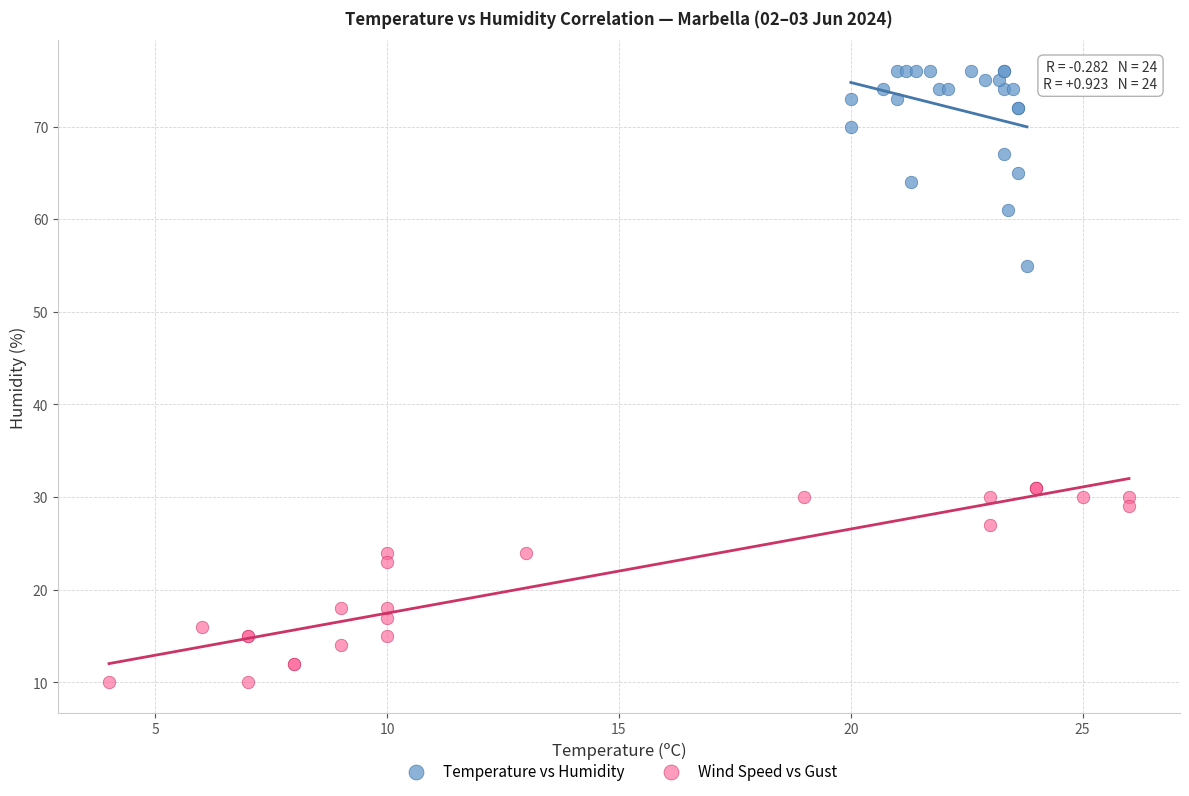

Which series contains the highest Y value?

Temperature vs Humidity